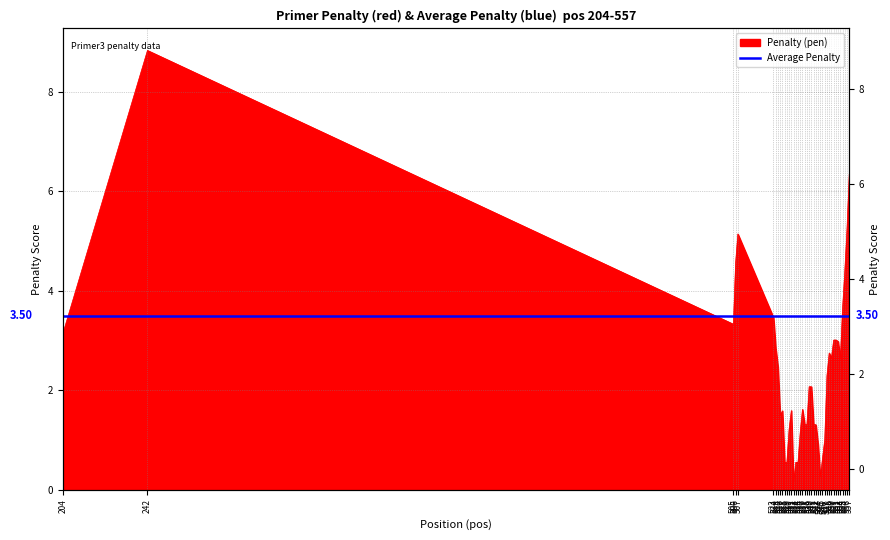

What is the greatest value displayed?

8.8